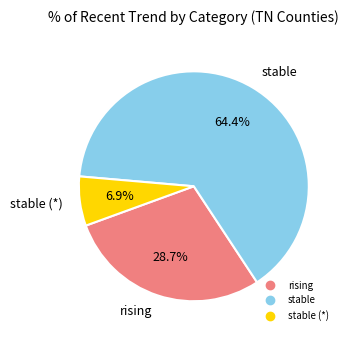

Is there any slice that represents more than half of the pie?

Yes